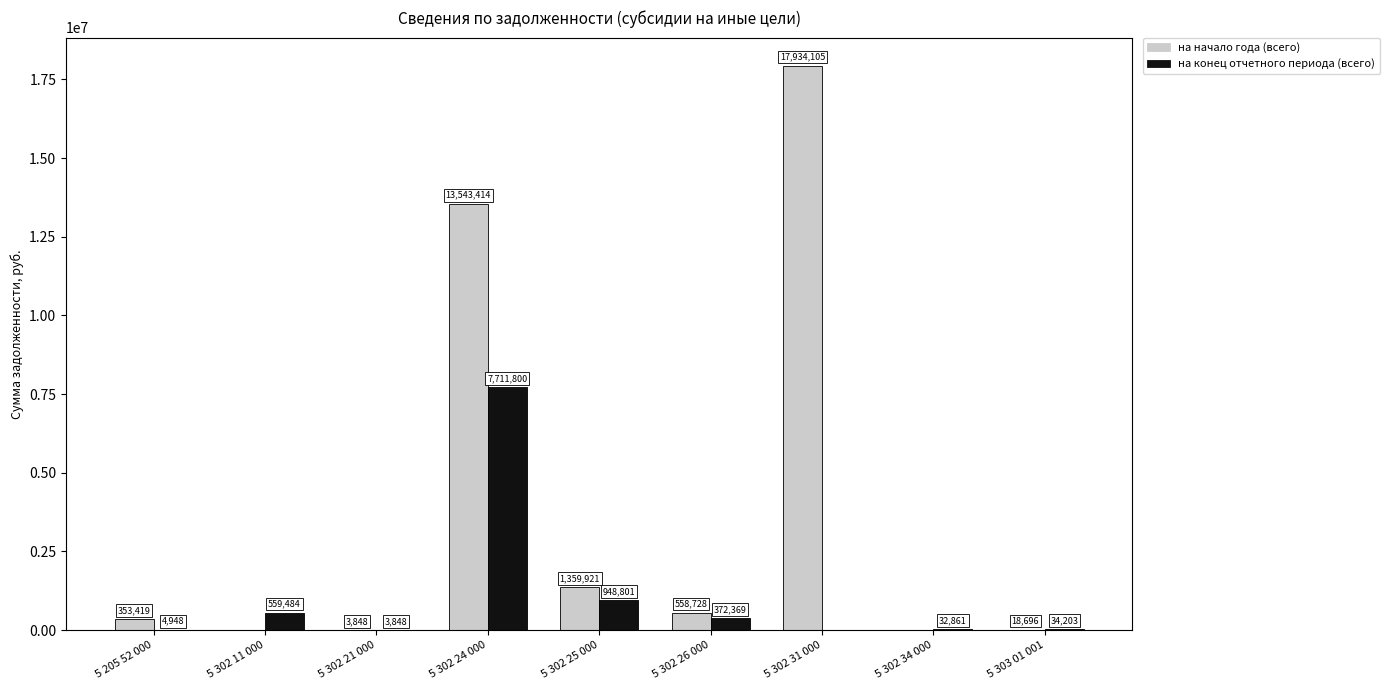

Which series has the widest spread of values?

на начало года (всего)